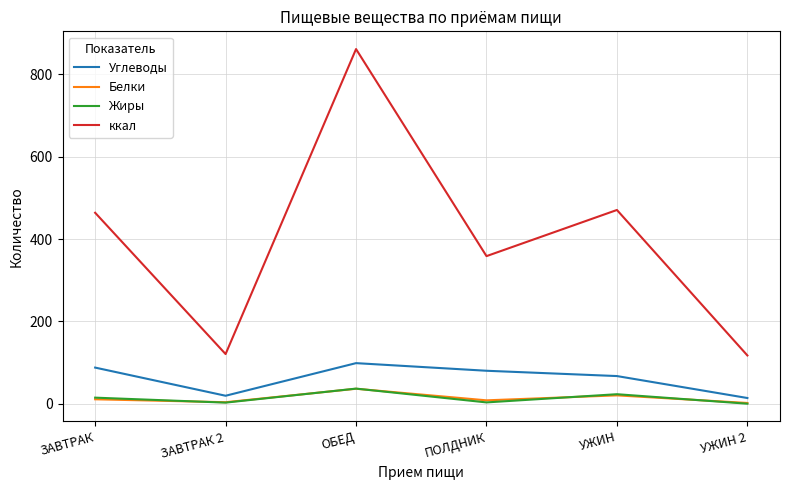

What is the spread (max minus min) of values at ЗАВТРАК?

452.6